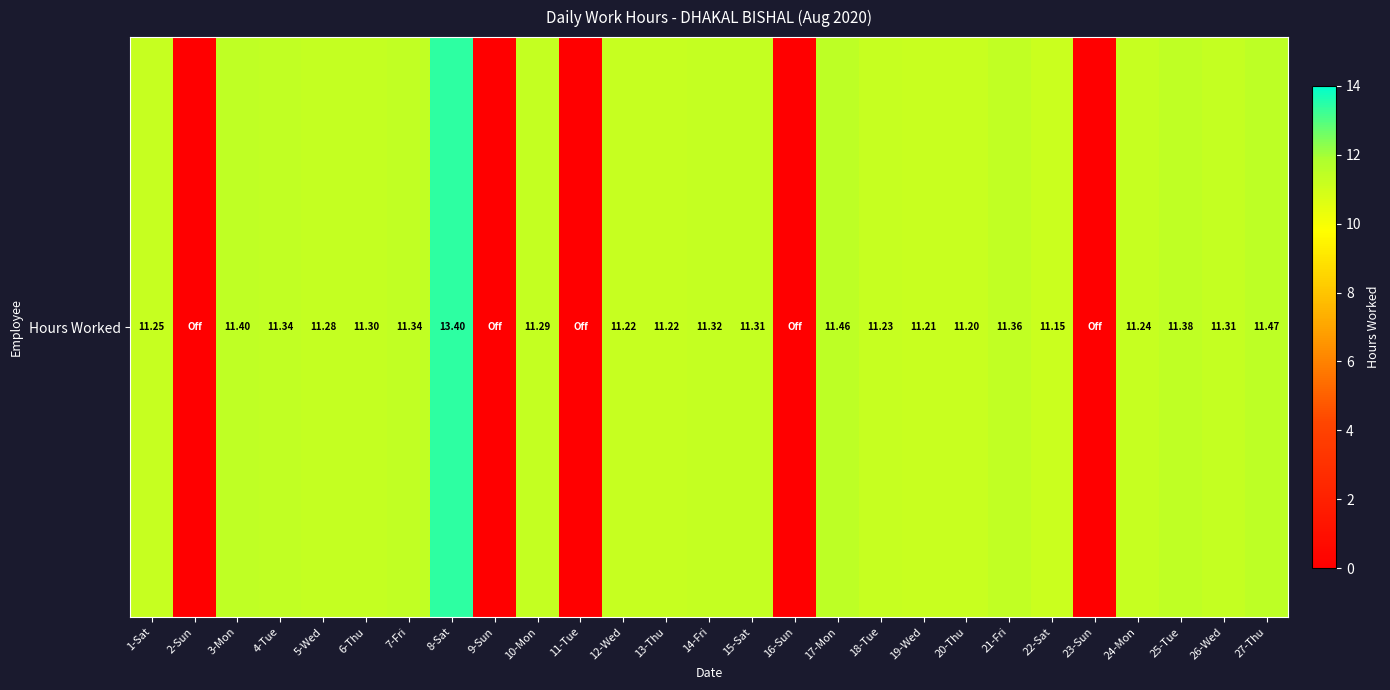

List the labels in order of value, largest first.

8-Sat, 27-Thu, 17-Mon, 3-Mon, 25-Tue, 21-Fri, 4-Tue, 7-Fri, 14-Fri, 15-Sat, 26-Wed, 6-Thu, 10-Mon, 5-Wed, 1-Sat, 24-Mon, 18-Tue, 12-Wed, 13-Thu, 19-Wed, 20-Thu, 22-Sat, 2-Sun, 9-Sun, 11-Tue, 16-Sun, 23-Sun